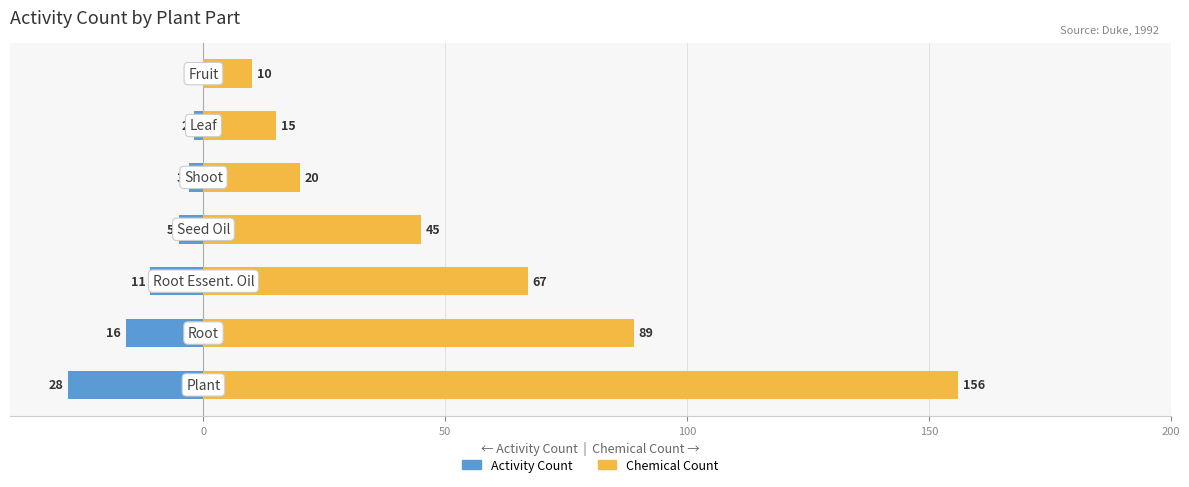

Which has a higher value, 0 or 50?

50